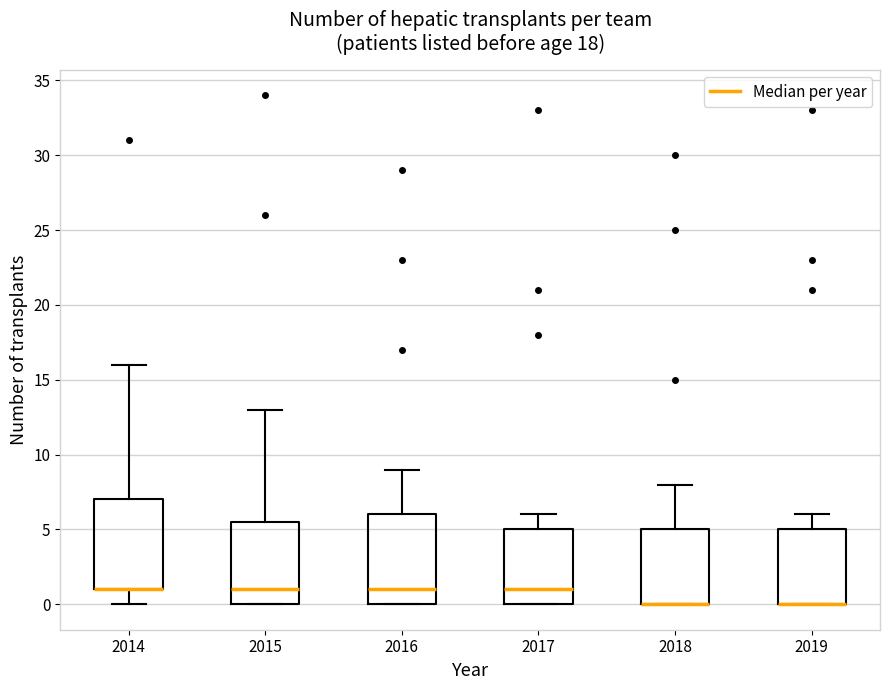

Where does the upper whisker of the box at x = 2014 end on the y-axis? The values are not printed on the chart, so give them approximately, as read against the axis.

16.0